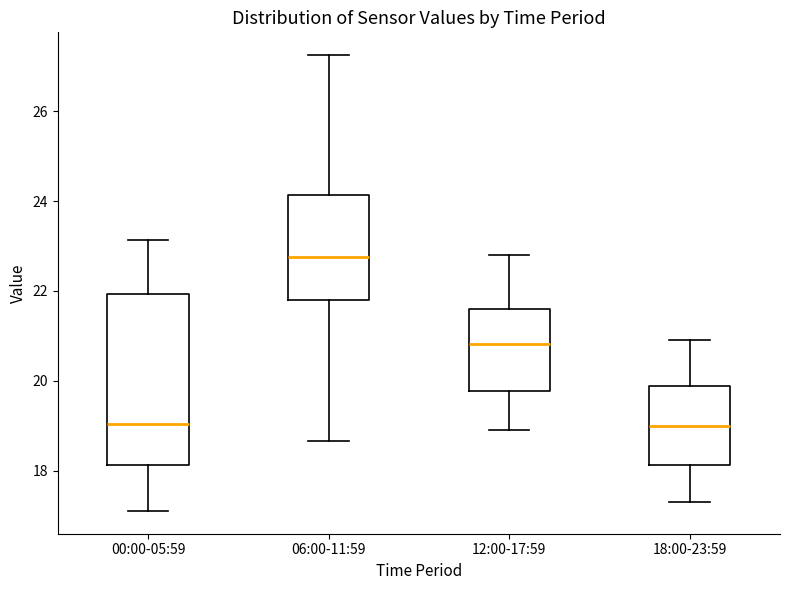

Reading left to right, read every box against the y-axis: the position of its median line, the range the box covers, and the ends of its whiskers. The values are not printed on the chart, so give them approximately, as read against the axis.

00:00-05:59: median 19.0, box 18.2 to 22.0, whiskers 17.2 to 23.2
06:00-11:59: median 22.8, box 21.8 to 24.2, whiskers 18.6 to 27.2
12:00-17:59: median 20.8, box 19.8 to 21.6, whiskers 19.0 to 22.8
18:00-23:59: median 19.0, box 18.2 to 19.8, whiskers 17.4 to 21.0